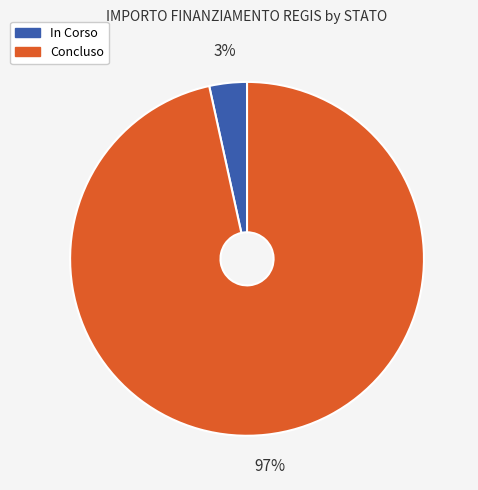

To the nearest percent, what is the average slice percentage?

50%